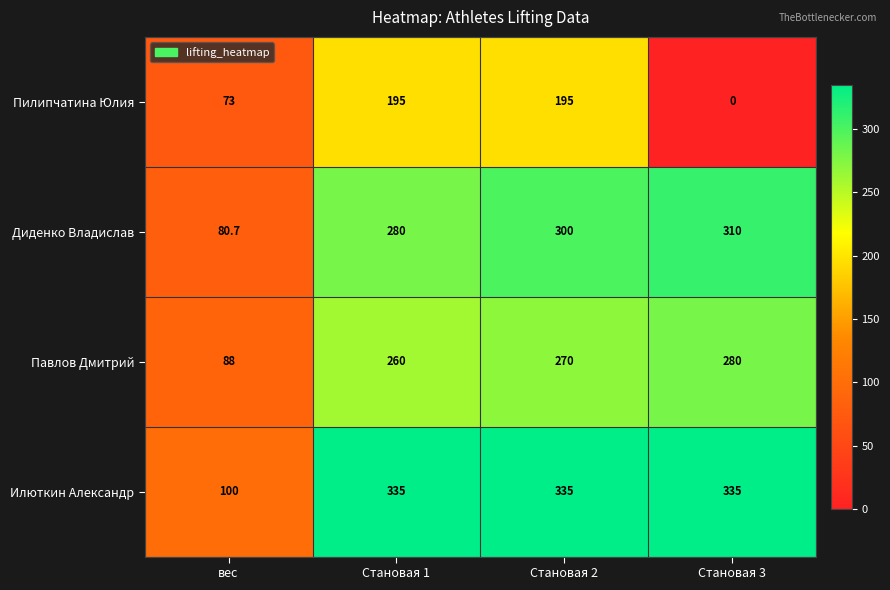

List the series in order of their peak value, highest first.

Илюткин Александр, Диденко Владислав, Павлов Дмитрий, Пилипчатина Юлия